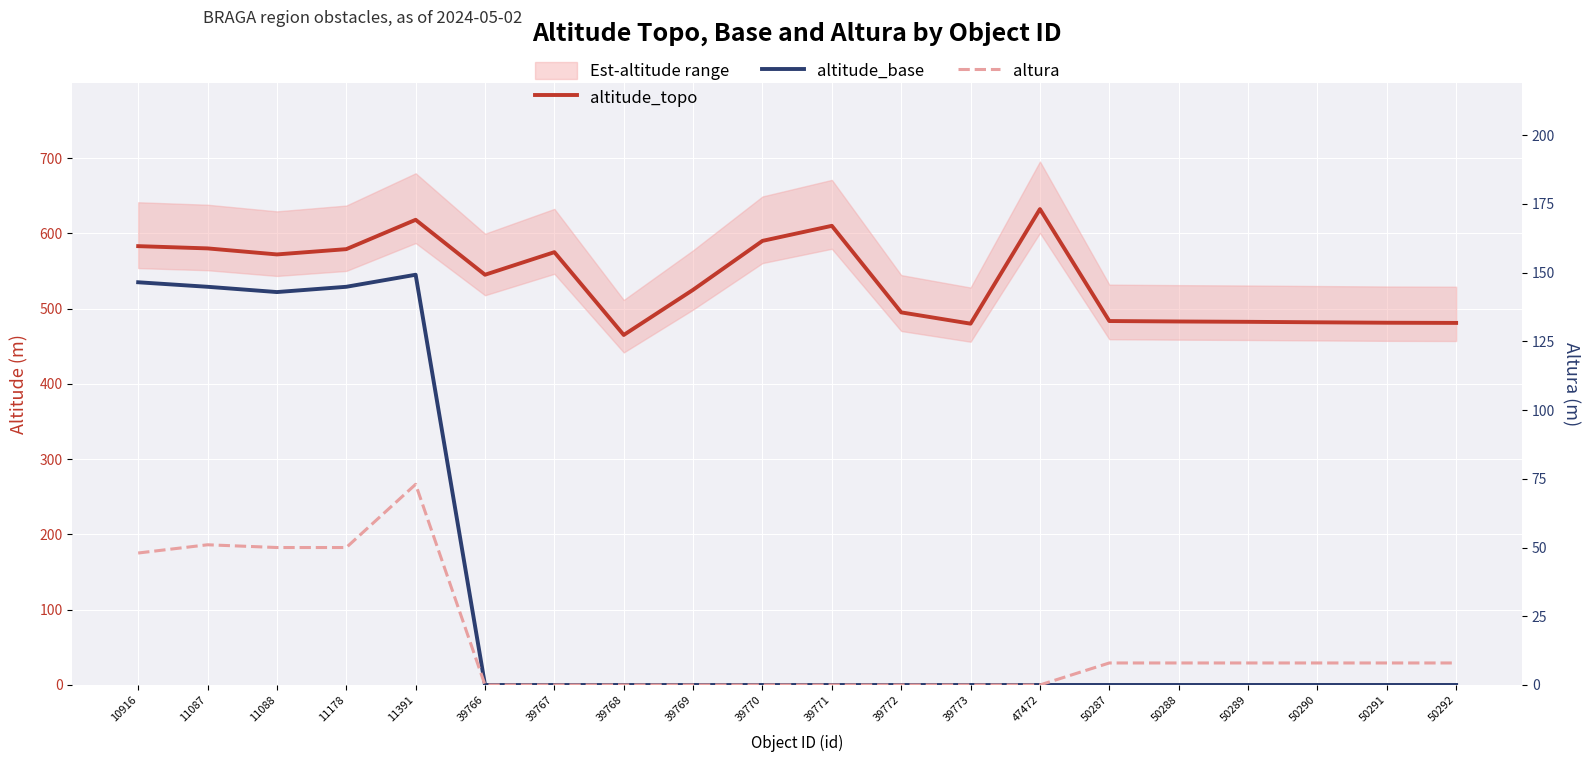

Which series has the widest spread of values?

altitude_base